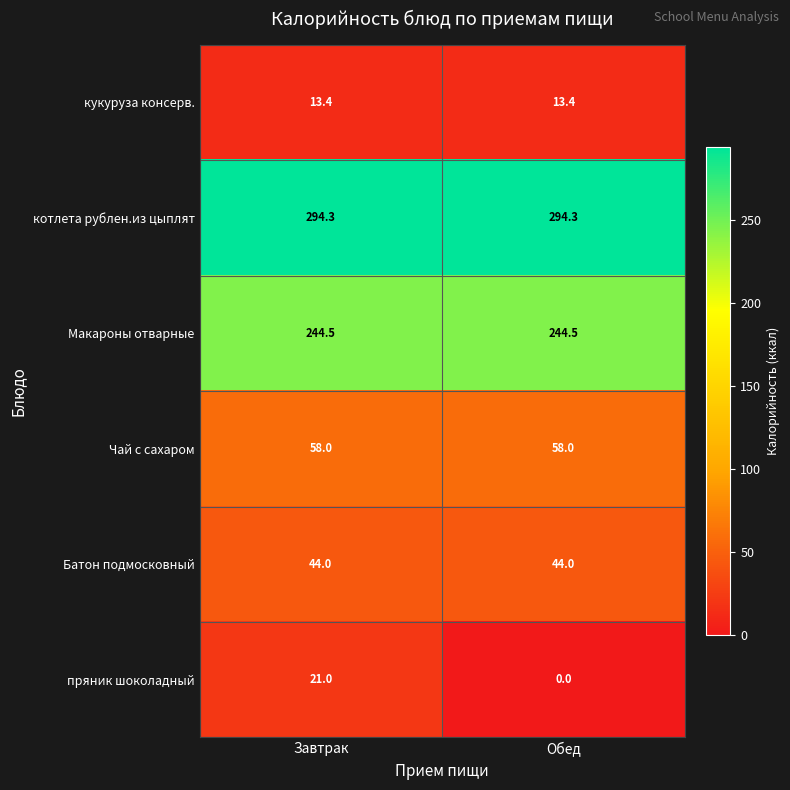

Reading right to left, transcribe all the data shown in this chart.

кукуруза консерв.: 13.4	13.4
котлета рублен.из цыплят: 294.3	294.3
Макароны отварные: 244.5	244.5
Чай с сахаром: 58.0	58.0
Батон подмосковный: 44.0	44.0
пряник шоколадный: 0.0	21.0